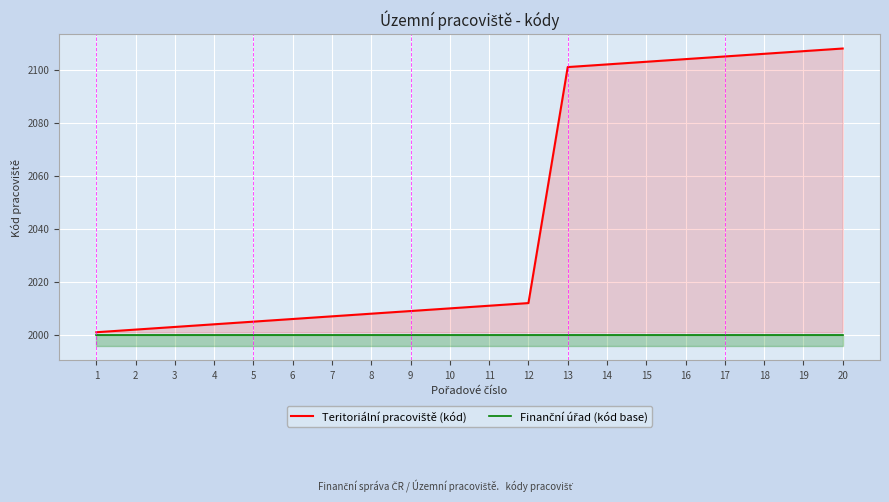

True or false: Teritoriální pracoviště (kód) has a value of 745 at 2.

False